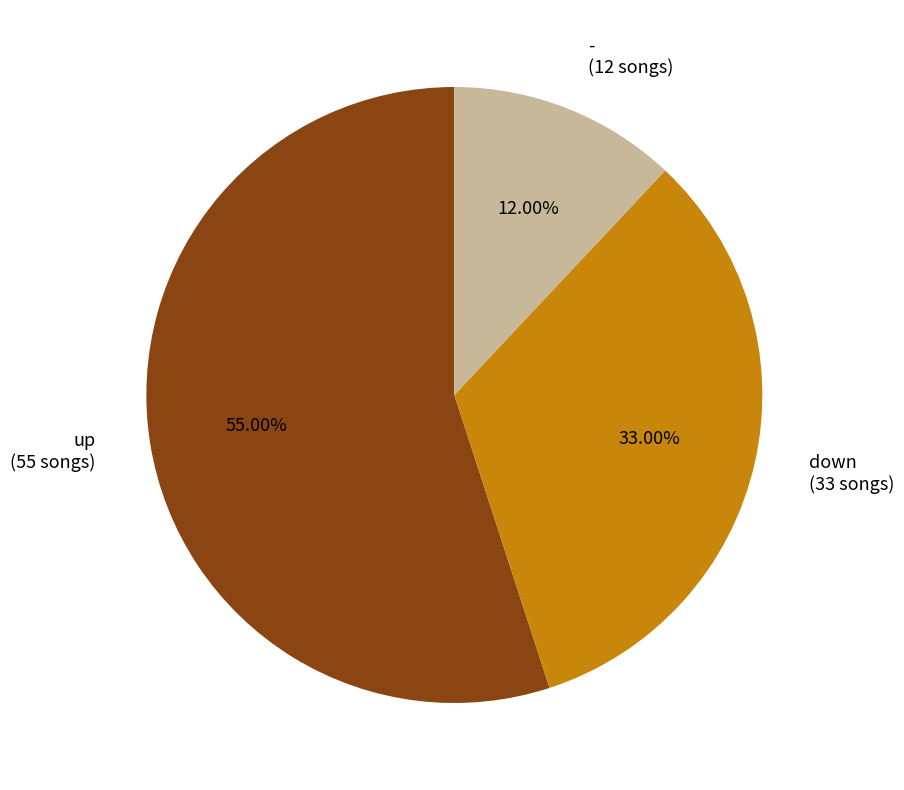

How many slices are in this pie chart?

3